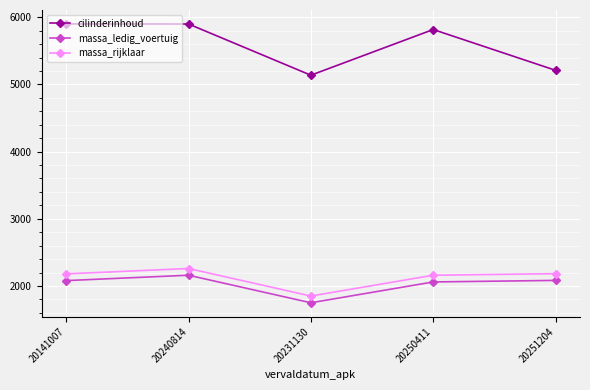

In massa_rijklaar, how many points are lower than both neighbors (excluding endpoints)?

1